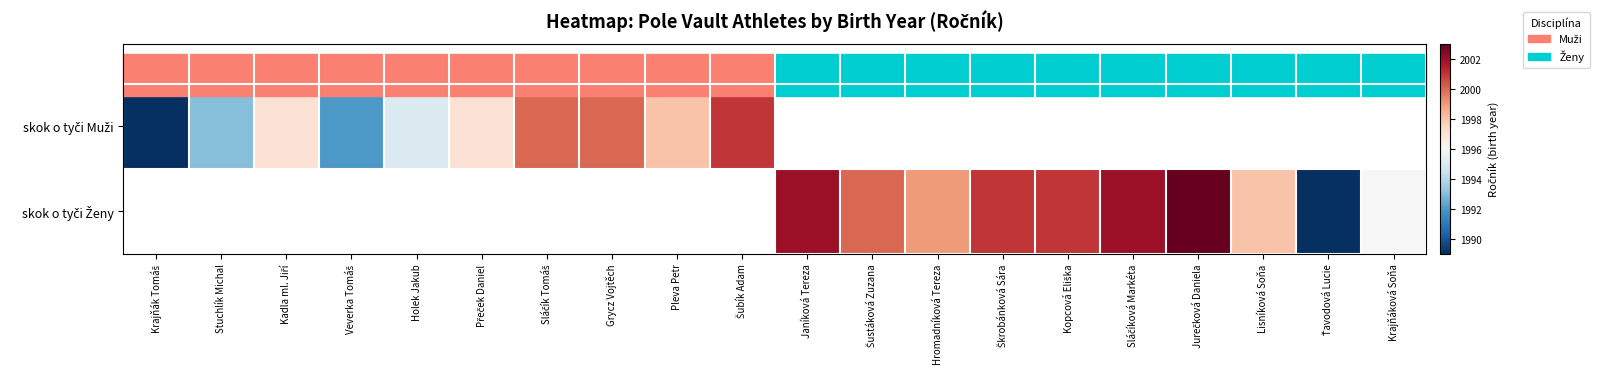

List the series in order of their overall mean, lowest first.

skok o tyči Muži, skok o tyči Ženy